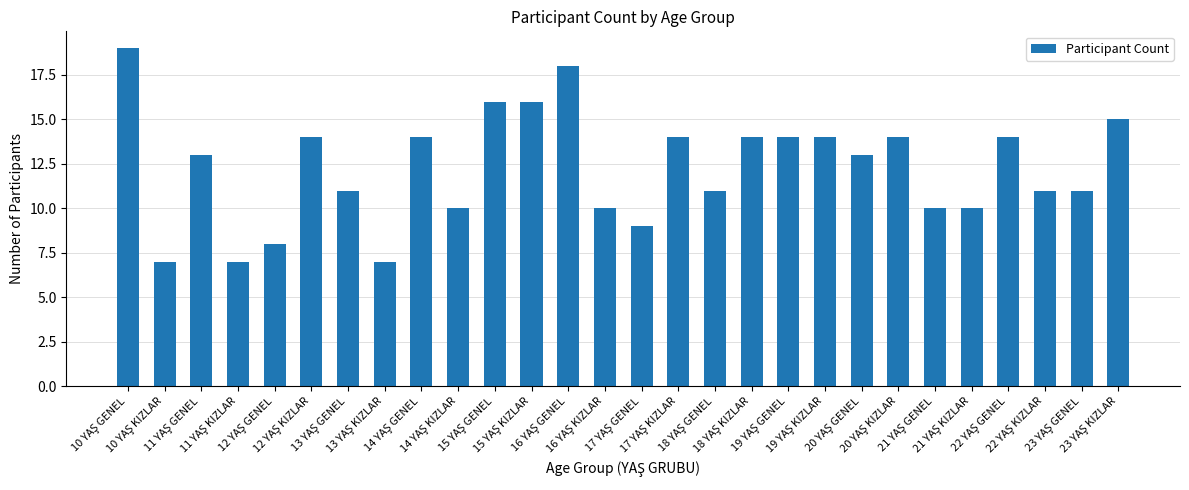

What is the value of the 2nd bar from the left?

7